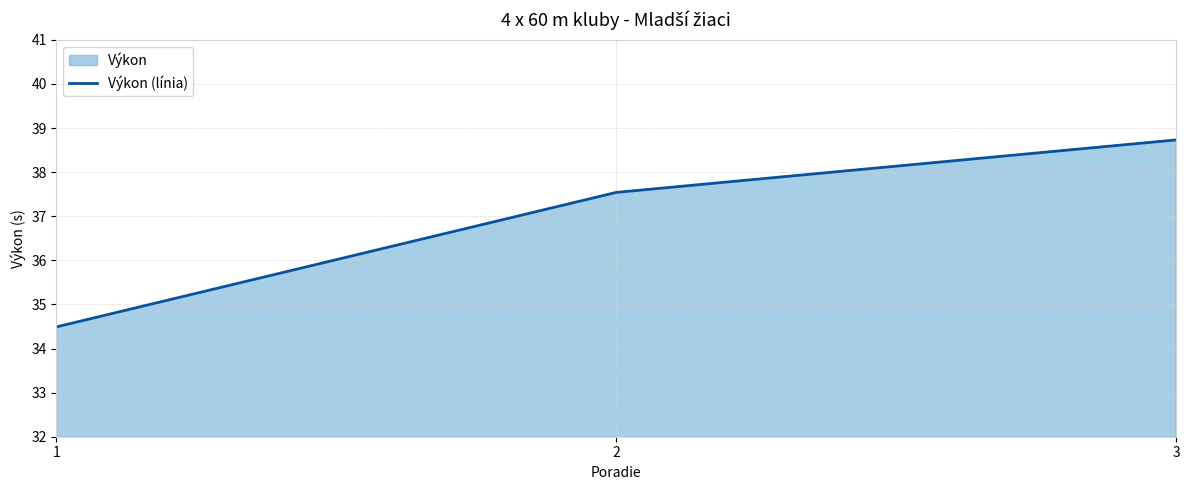

True or false: the data shows 8.8 at 1.

False